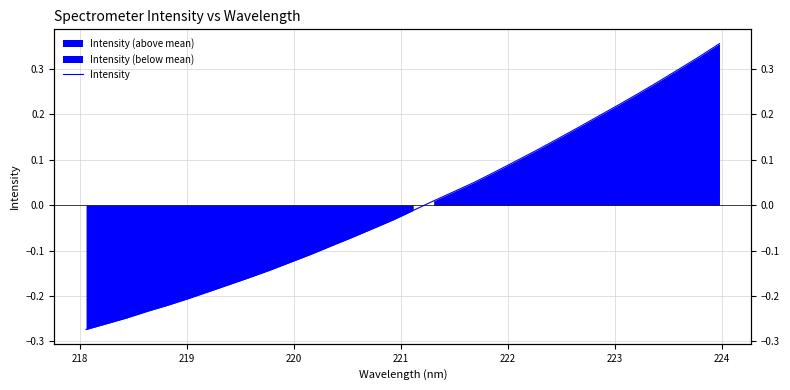

What is the label of the 31st point from the right?

218